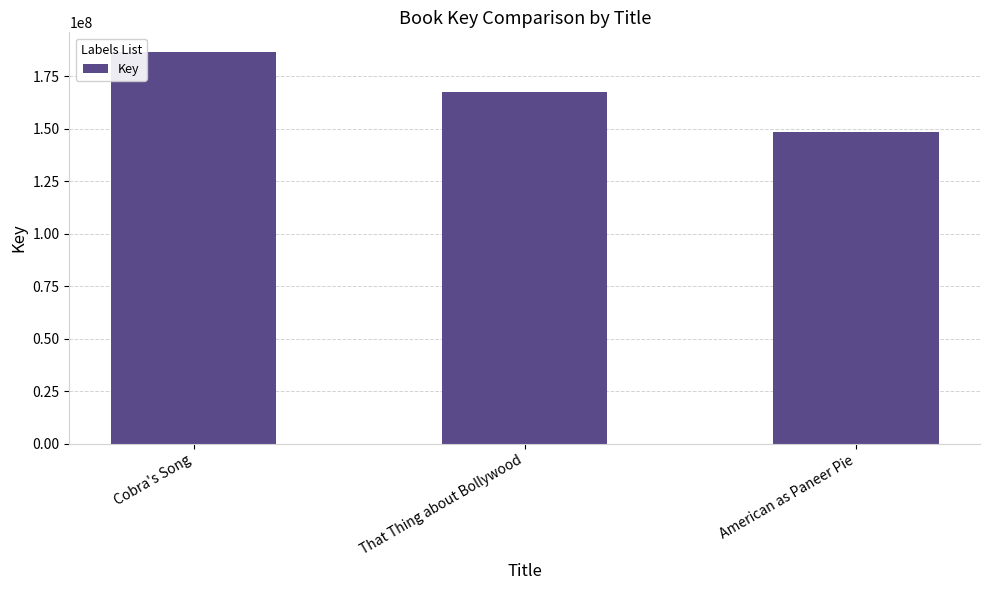

Reading left to right, what are all the values shown in this chart?

Cobra's Song=186705094	That Thing about Bollywood=167755802	American as Paneer Pie=148308781